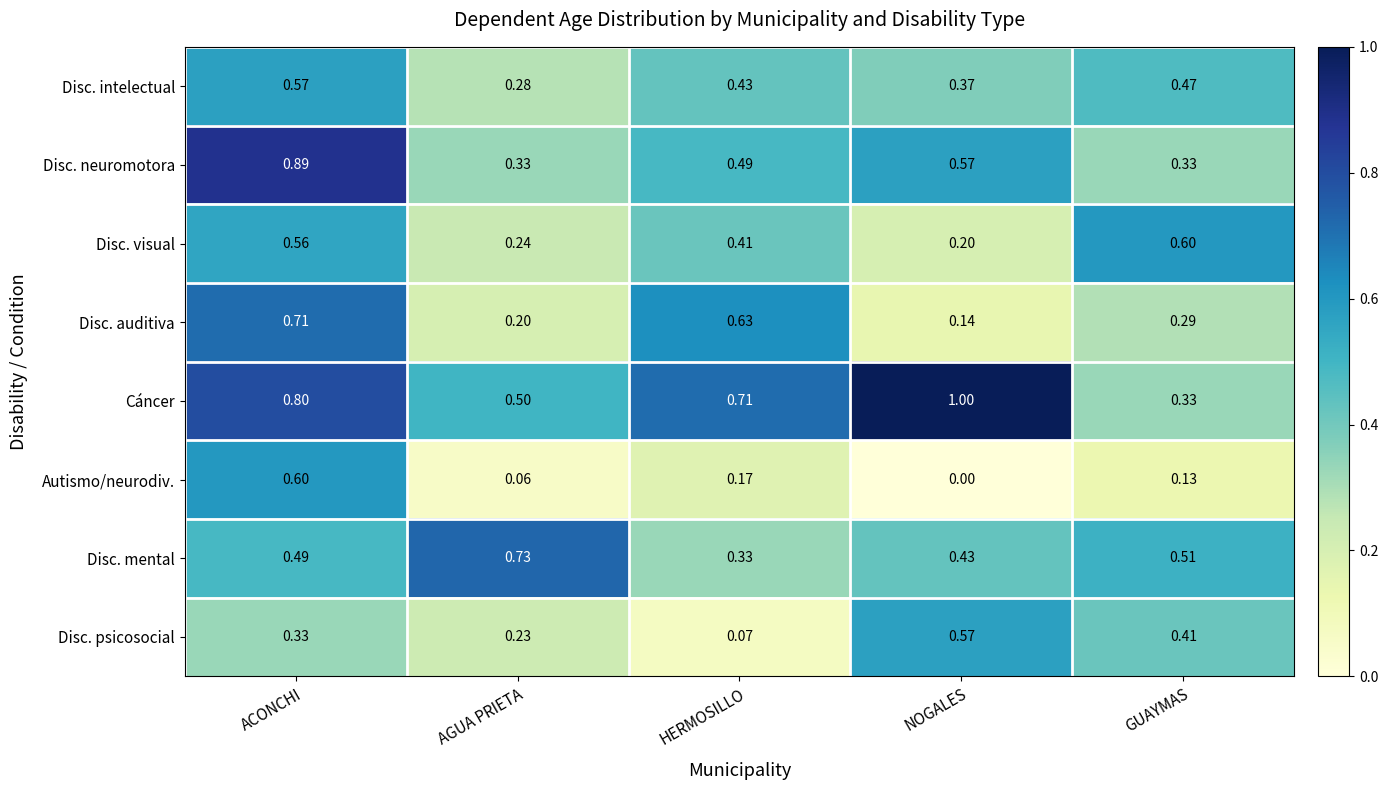

Which label corresponds to the largest value in the chart?

NOGALES